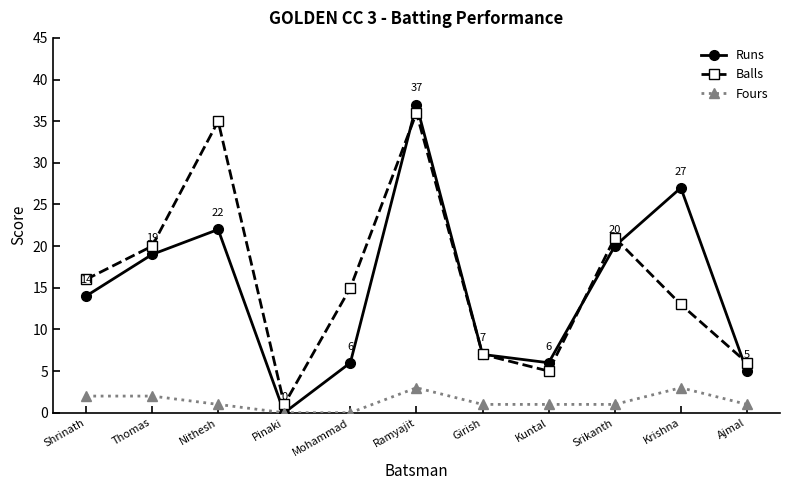

At which label is Runs closest to 18?

Thomas